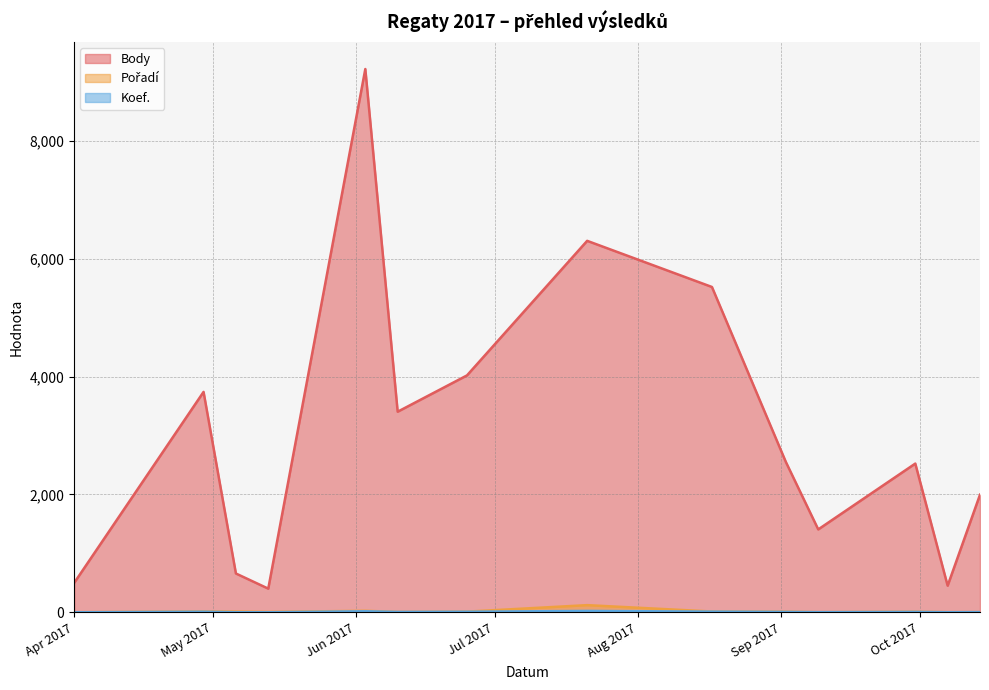

Which series has the largest range (max minus min)?

Body